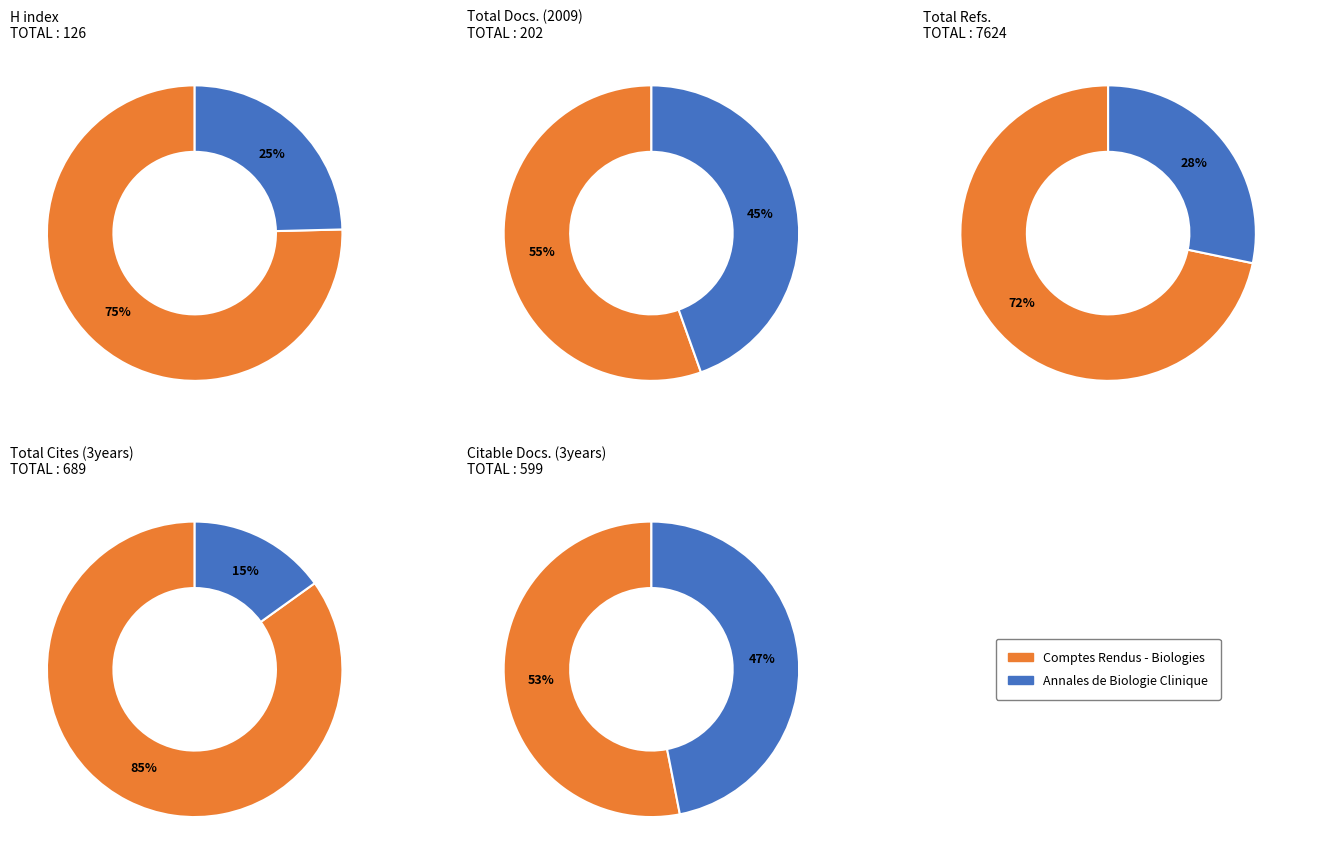

The Annales de Biologie Clinique slice represents 18% of the pie. True or false?

False